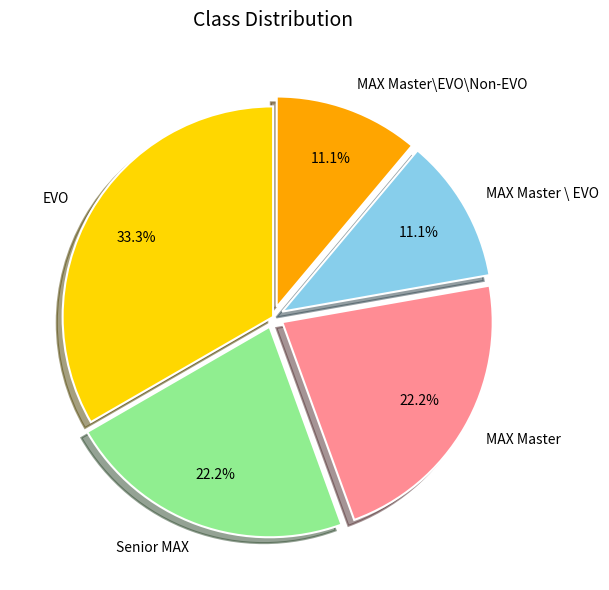

What is the largest slice in the pie chart?

EVO